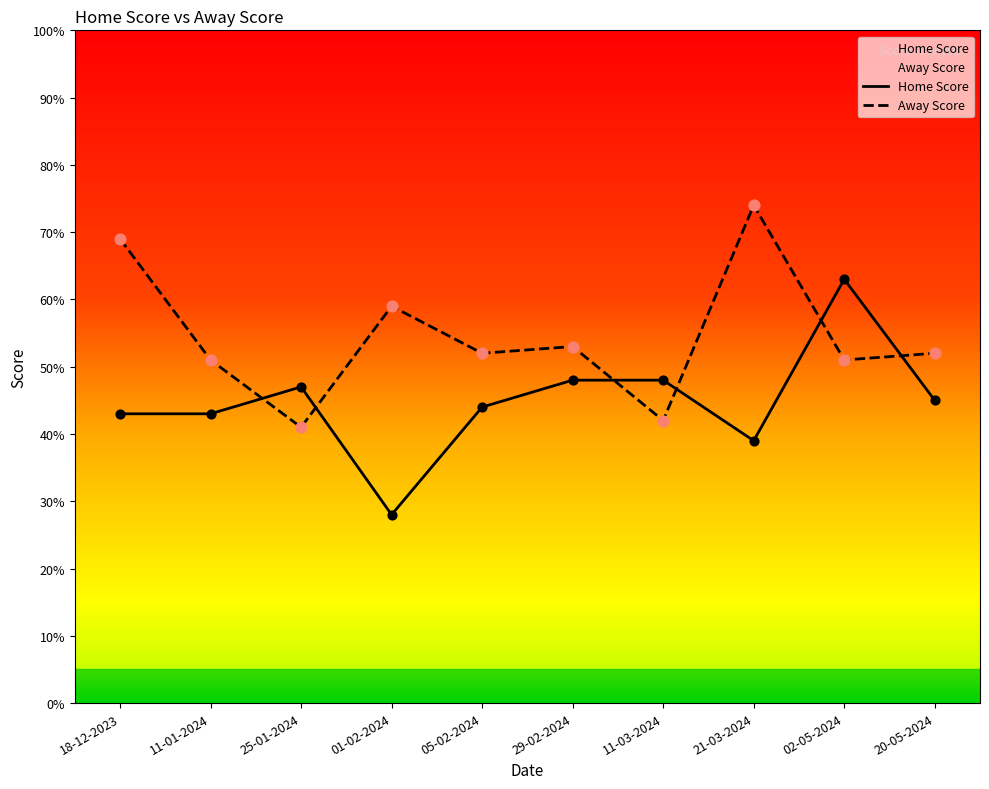

What are all the series names shown in the legend?

Home Score, Away Score